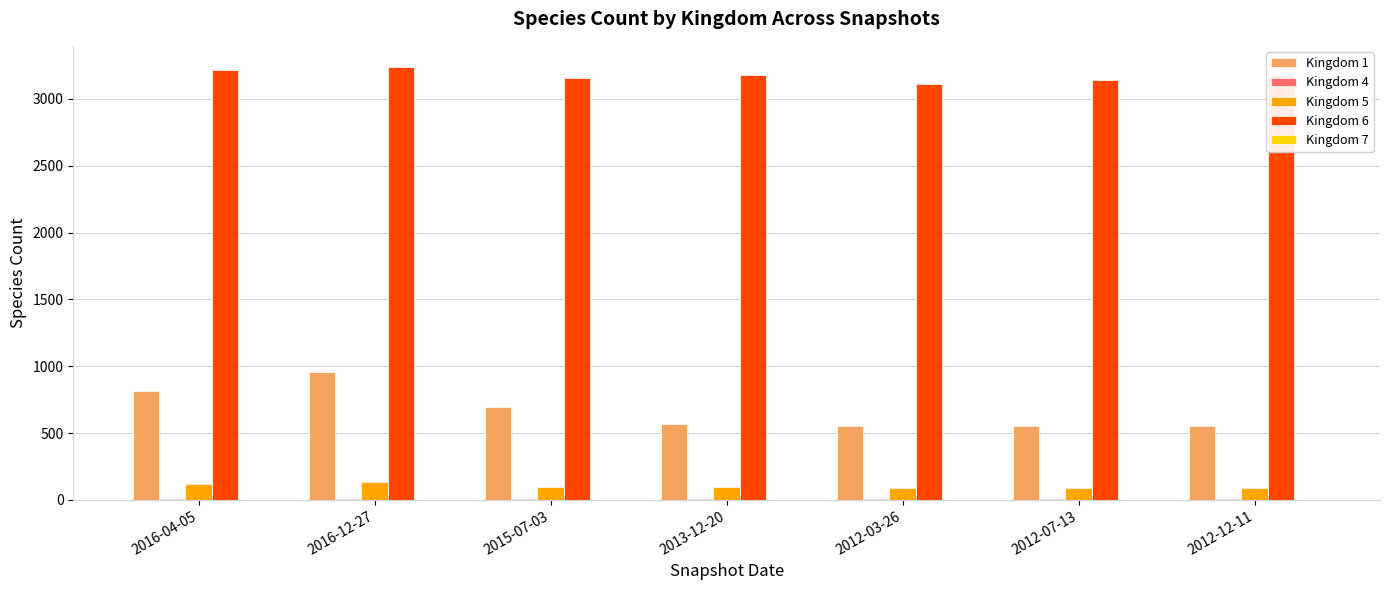

What is the greatest value displayed?

3236